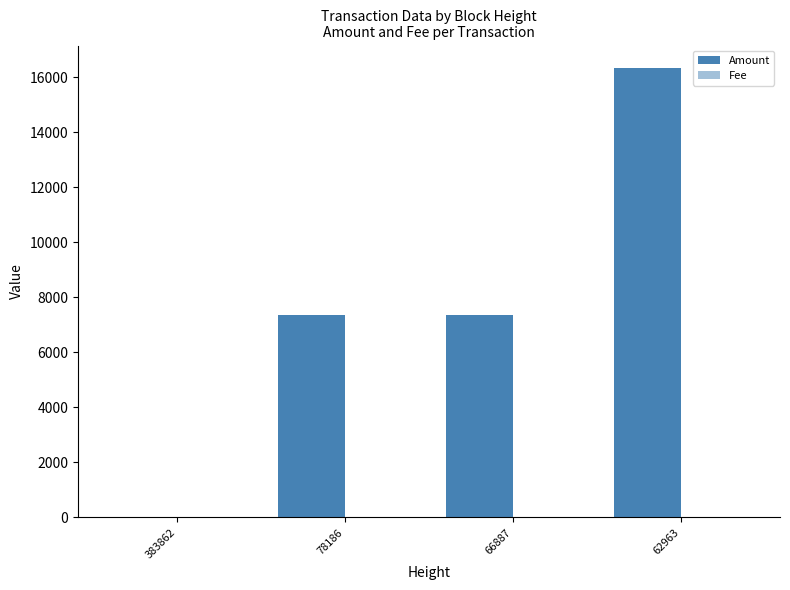

At how many categories does at least one series exceed 1054?

3